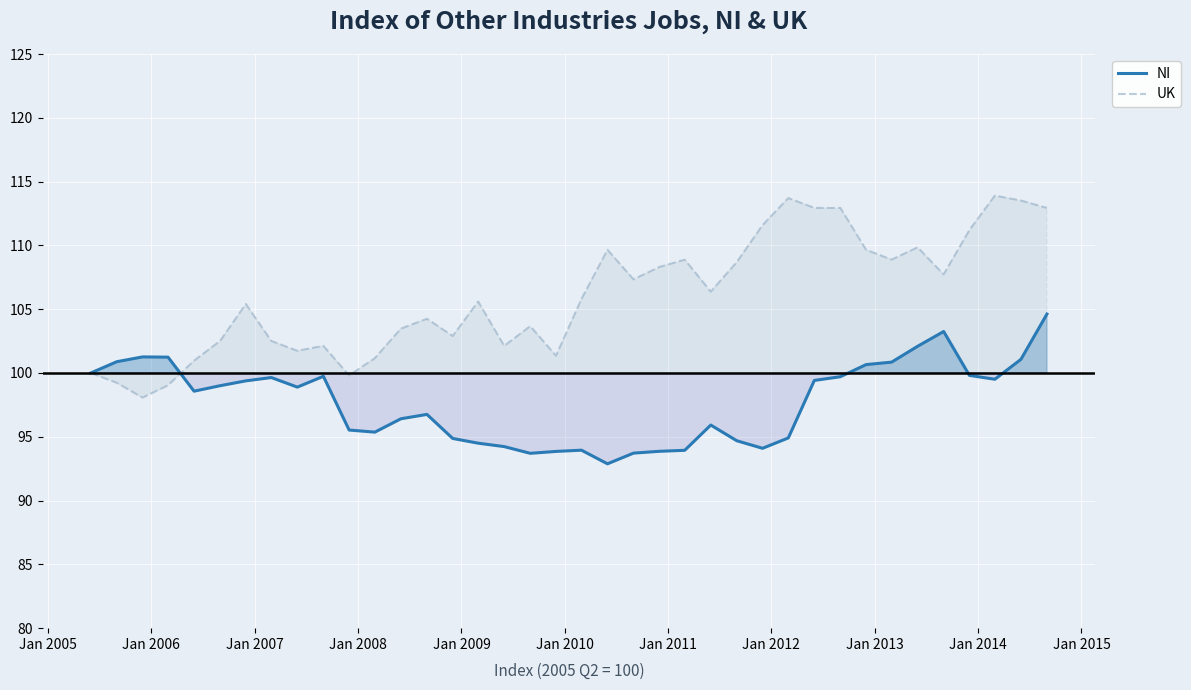

True or false: UK has more than 1 interior local peaks.

True